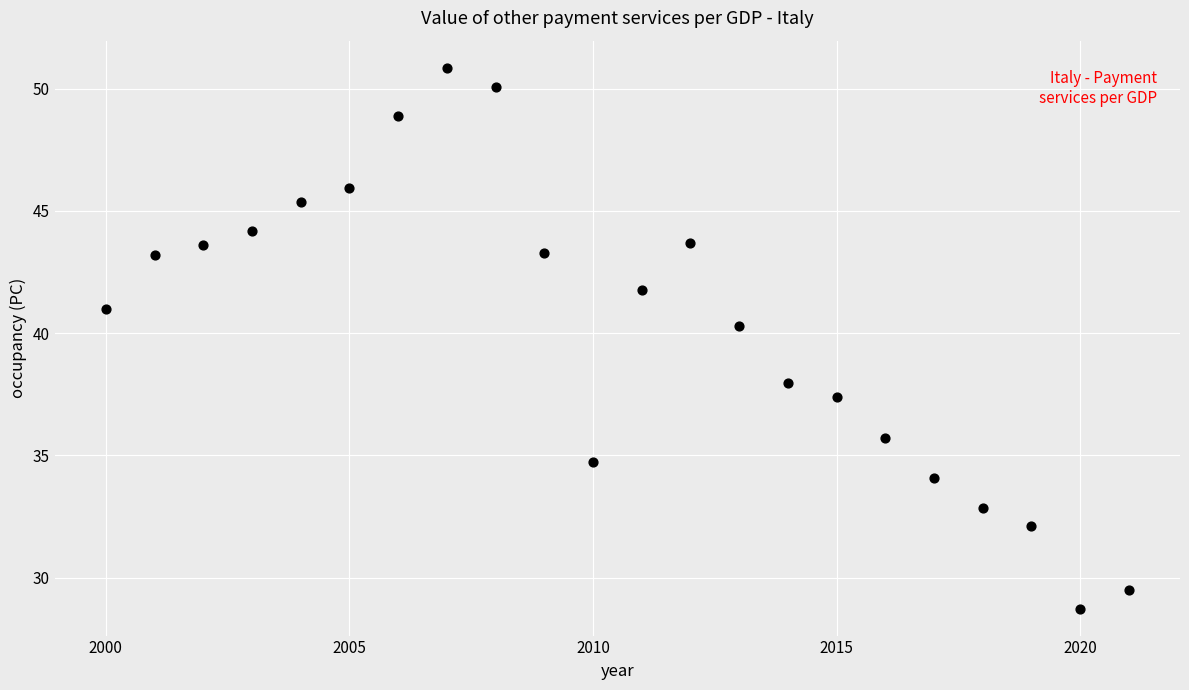

What is the range of Y values (max minus min)?

22.1